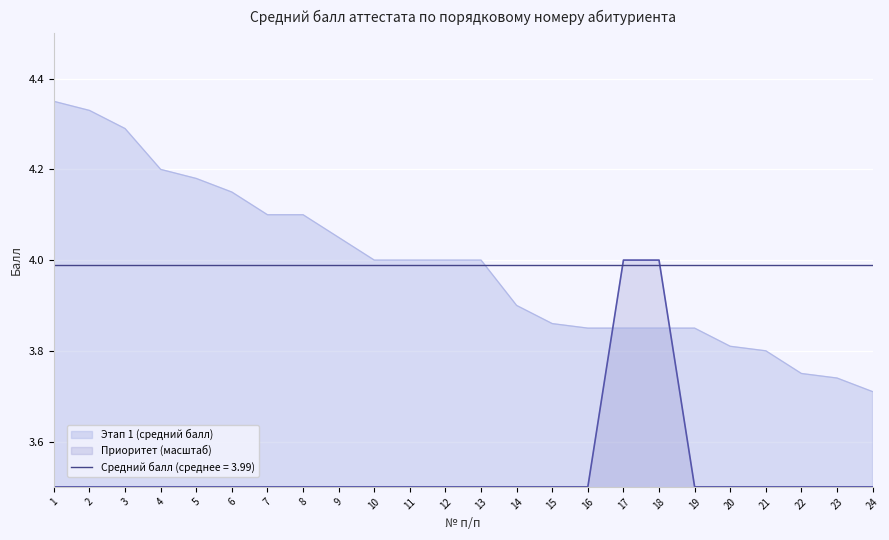

Is the value of Этап 1 (средний балл) at 21 greater than the value of Приоритет (масштаб) at 1?

Yes